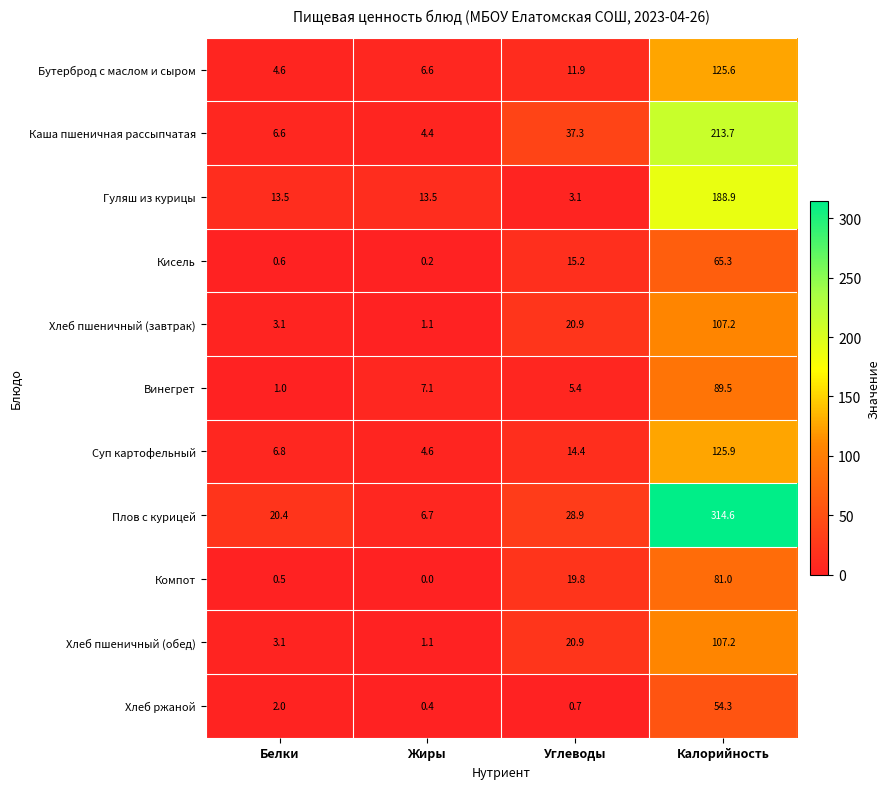

What is the difference between the maximum and second lowest values in the Хлеб пшеничный (завтрак) series?

104.1